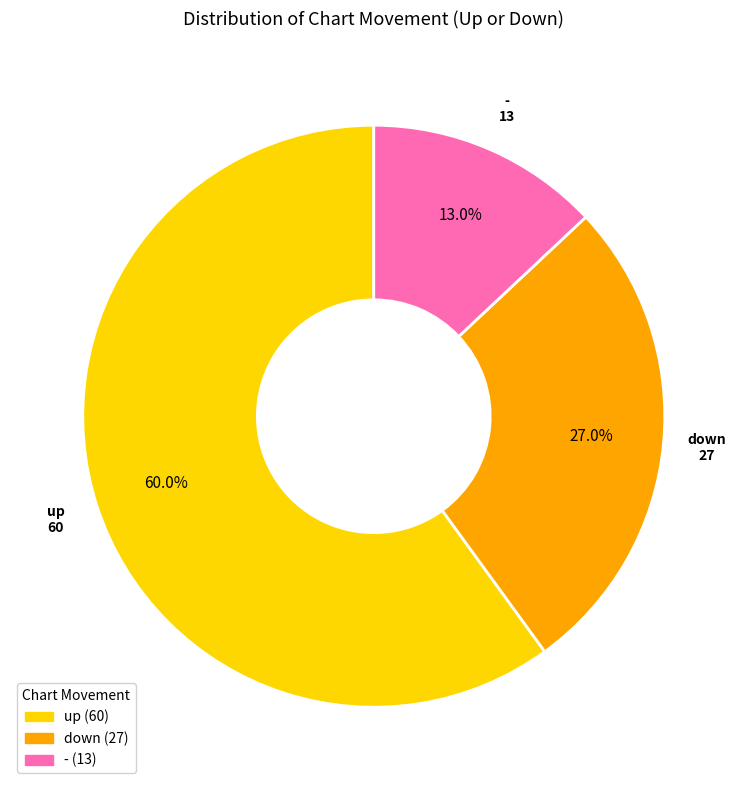

How many slices are in this pie chart?

3